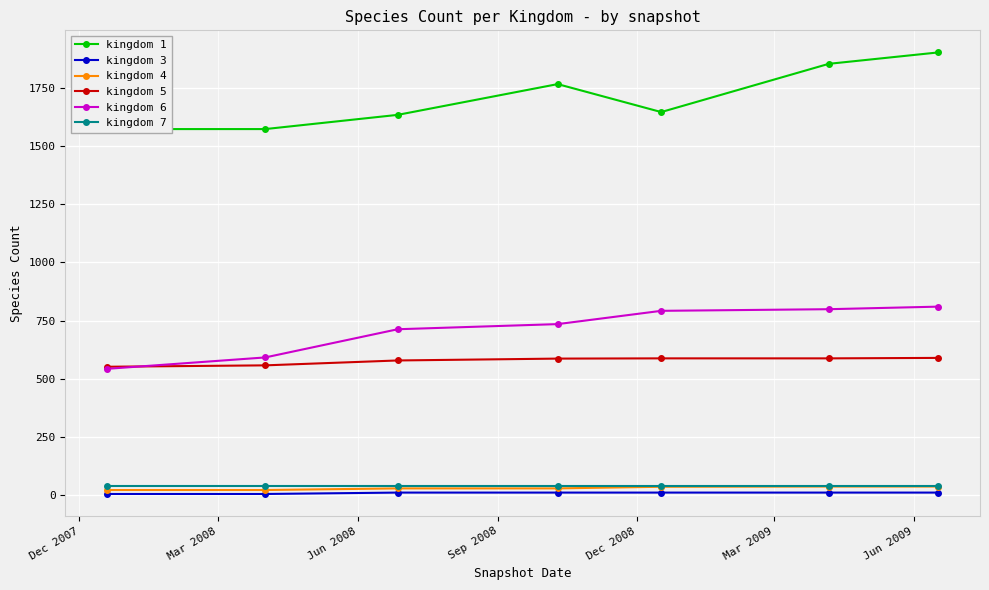

Is this an area chart (filled region under the line)?

No